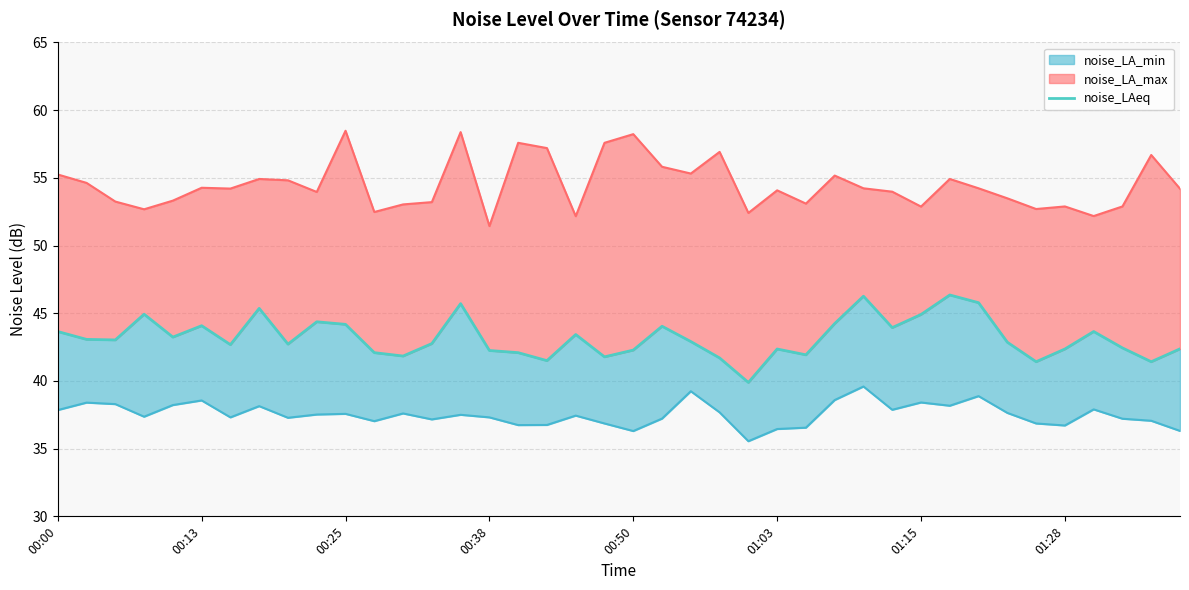

What is the sum of all values?

1727.9